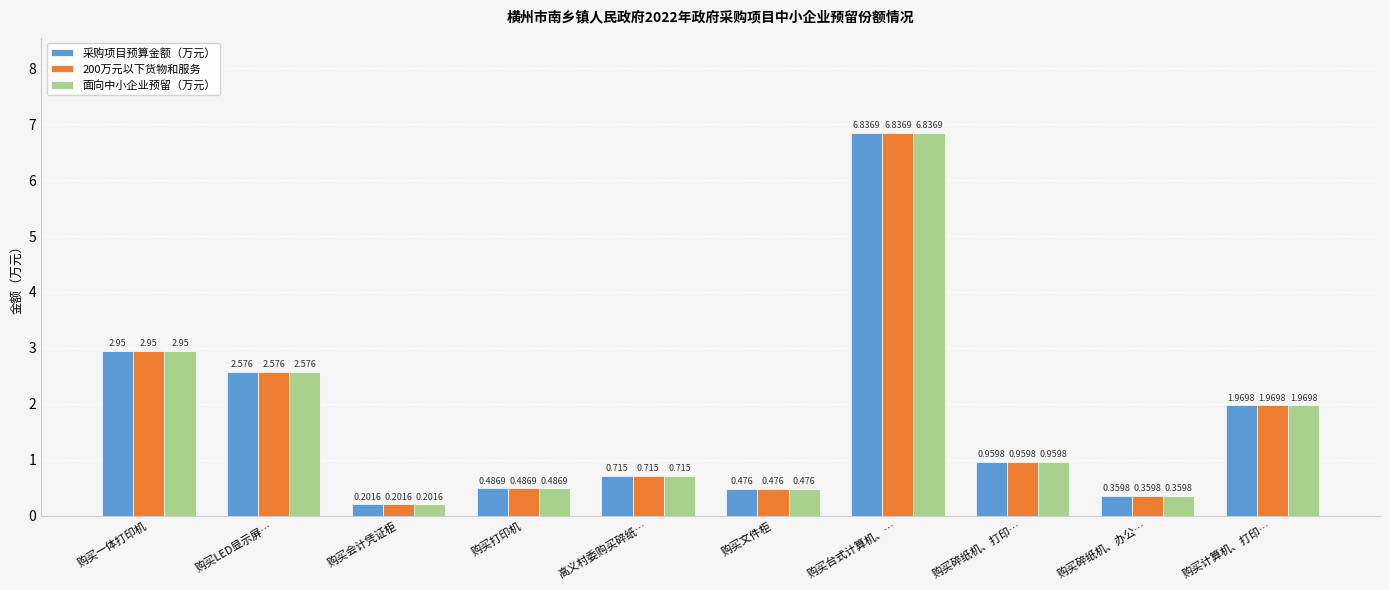

Which category has the lowest value in the 面向中小企业预留（万元） series?

购买会计凭证柜